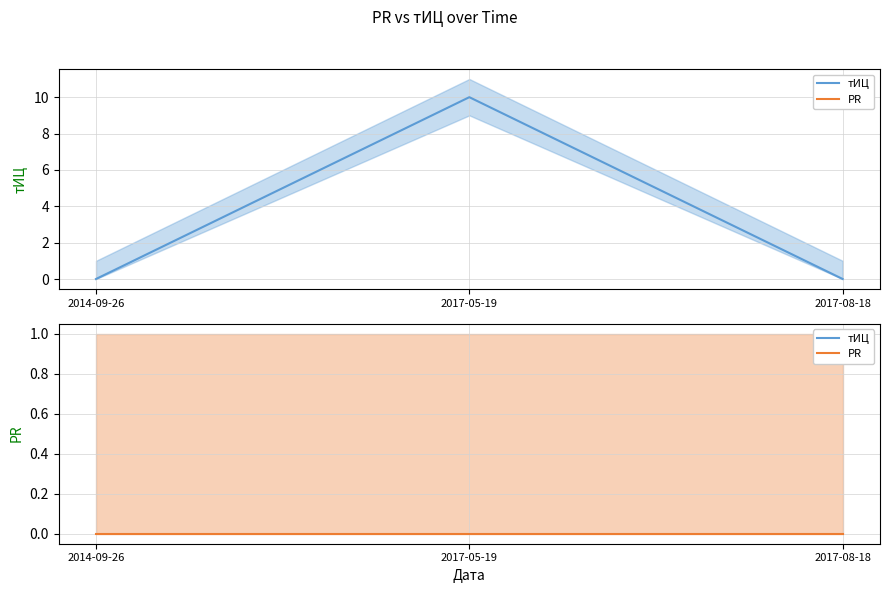

What is the difference between the maximum and minimum values in the тИЦ series?

10